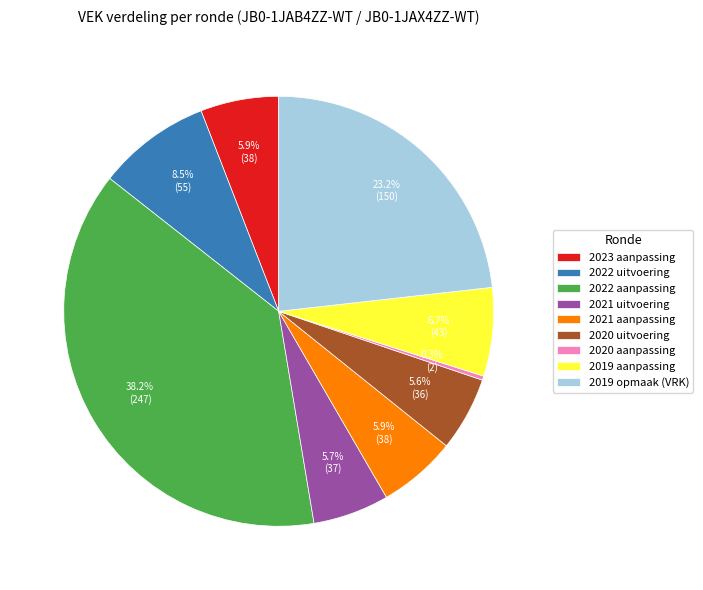

Is there a majority slice in this chart?

No